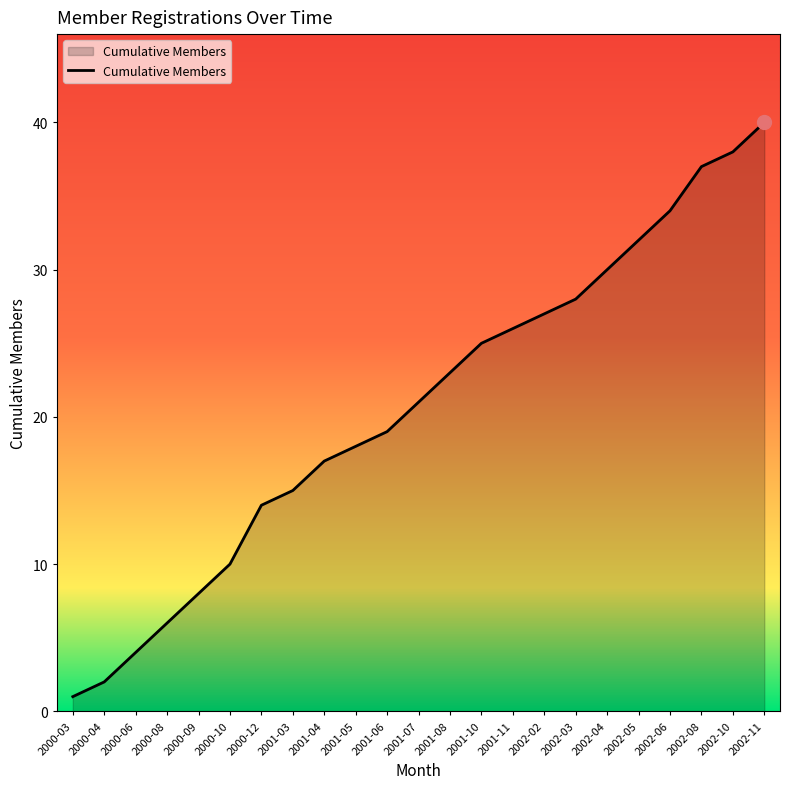

Which label corresponds to the largest value in the chart?

2002-11